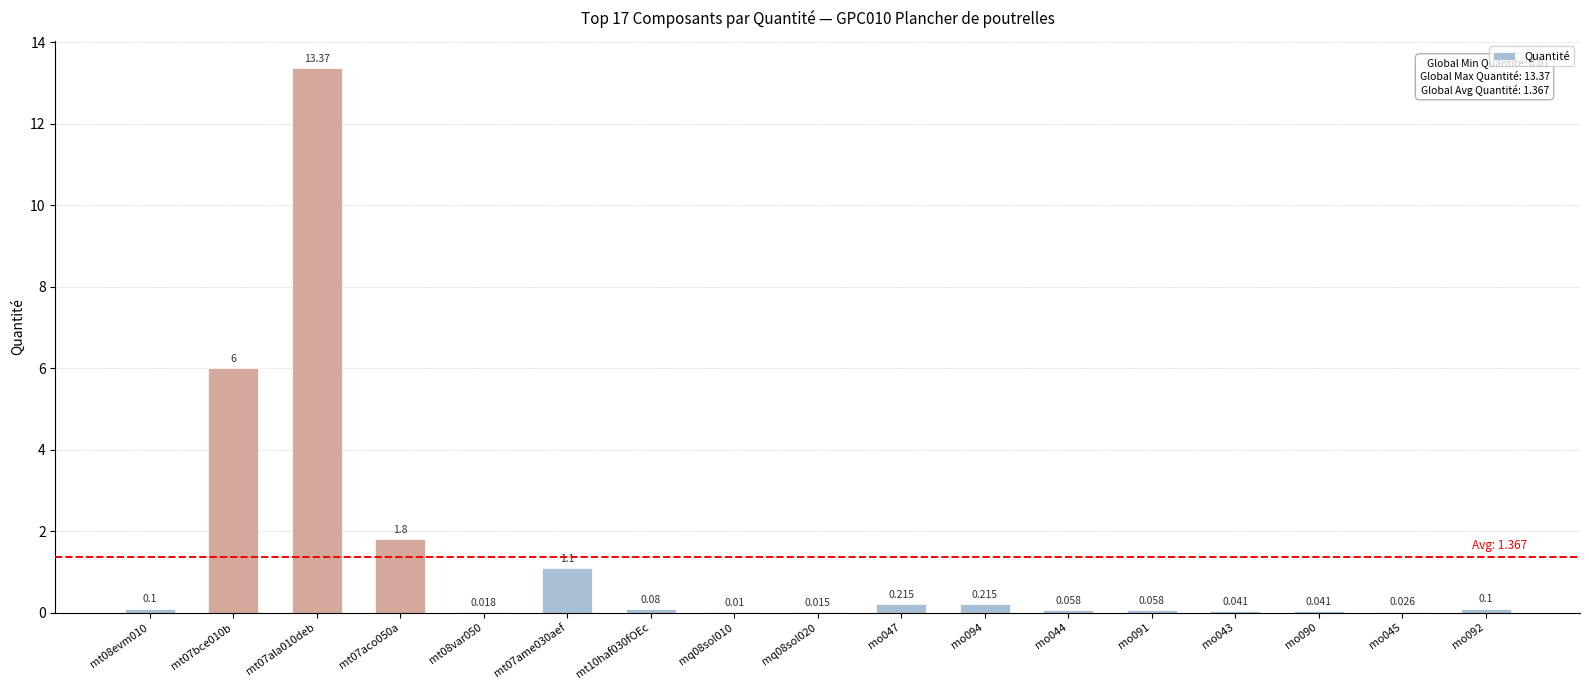

How many categories are shown in the chart?

17